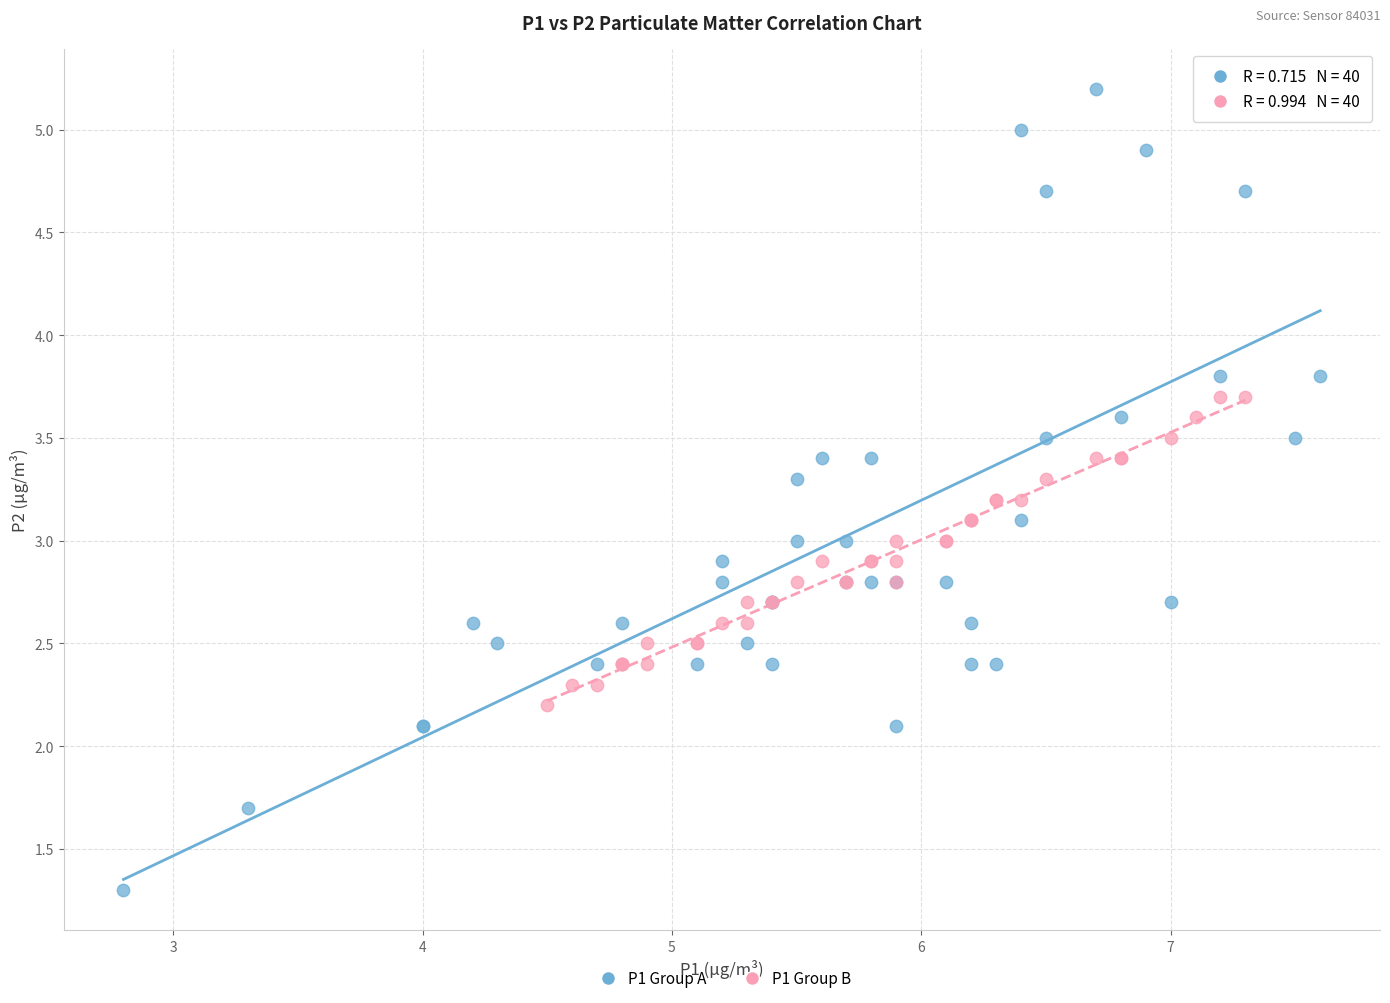

Which series contains the highest Y value?

P1 Group A